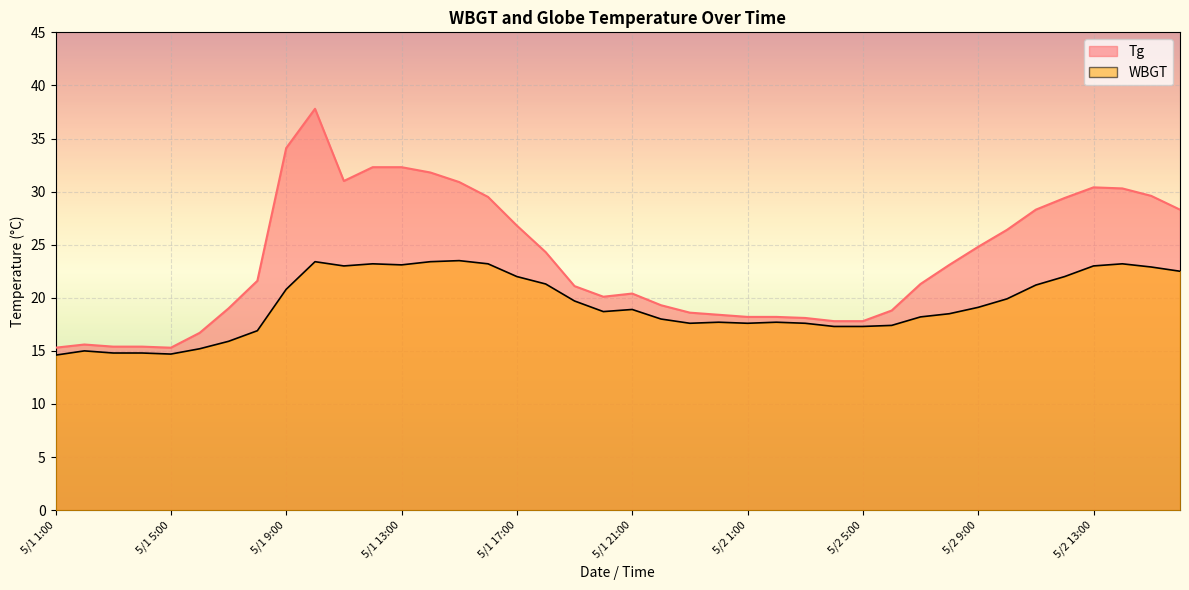

Between 5/2 11:00 and 5/1 1:00, which is larger?

5/2 11:00